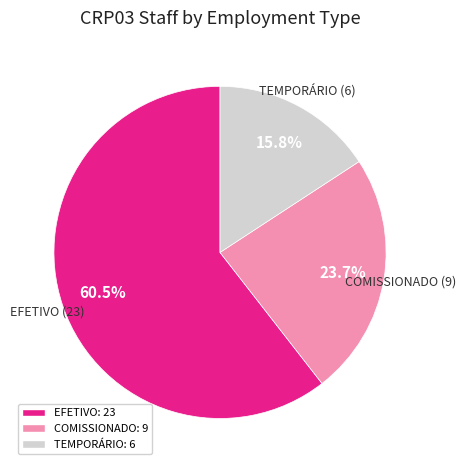

To the nearest percent, what is the combined percentage of EFETIVO and TEMPORÁRIO?

76%